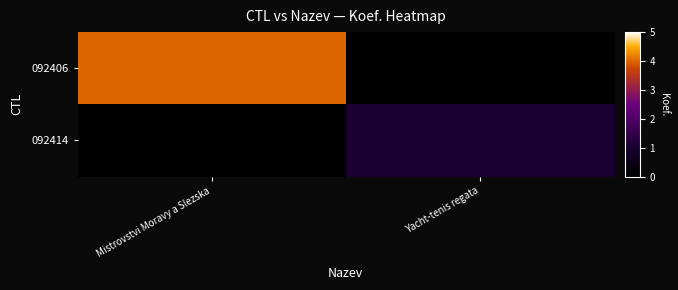

Reading right to left, extract all data points from this chart.

092406: Yacht-tenis regata=0	Mistrovstvi Moravy a Slezska=4
092414: Yacht-tenis regata=1	Mistrovstvi Moravy a Slezska=0